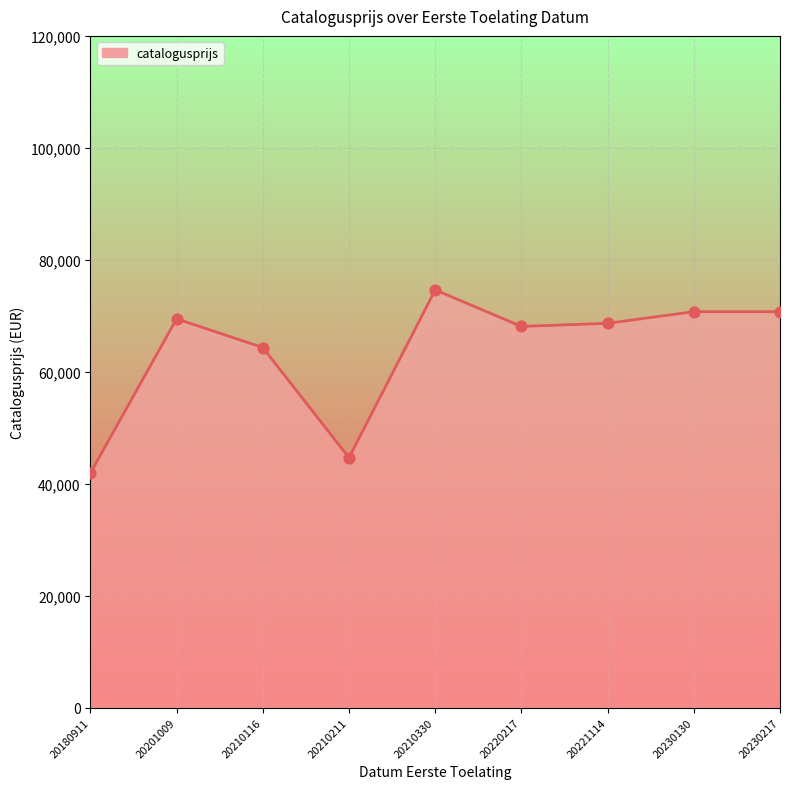

What is the change in value from 20210116 to 20221114?

+4327